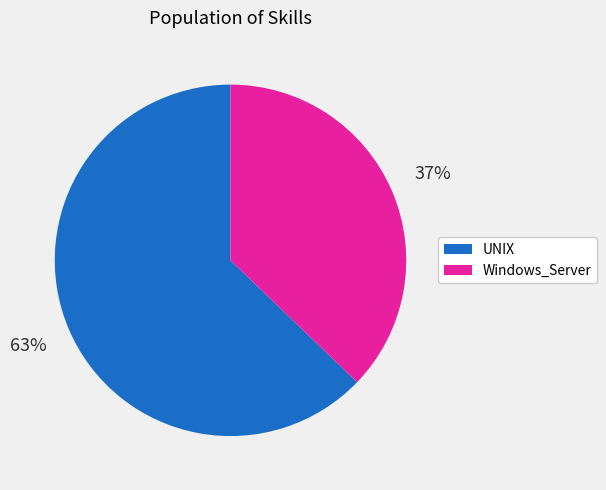

Does any single category account for the majority?

Yes